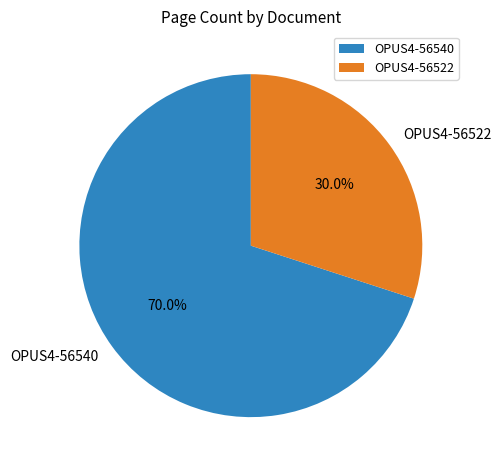

What is the ratio of the value at OPUS4-56540 to the value at OPUS4-56522?

2.3